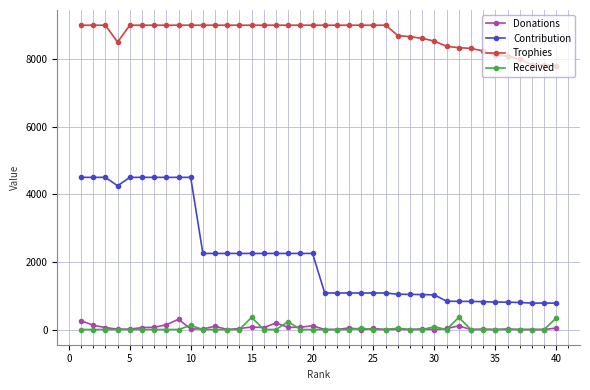

How many lines are shown in the chart?

4